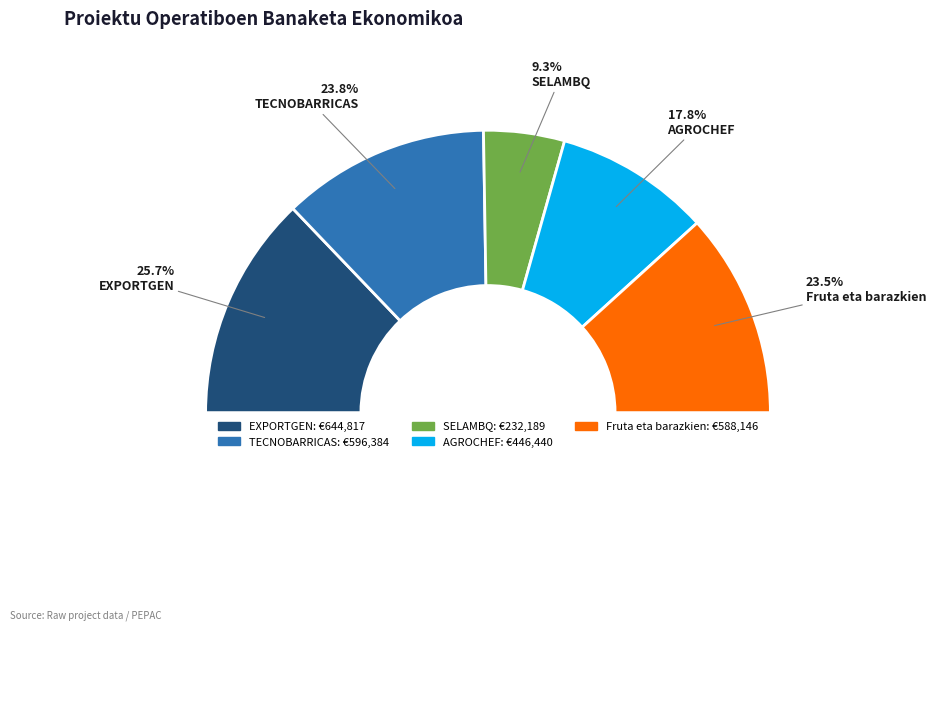

Does any single category account for the majority?

No